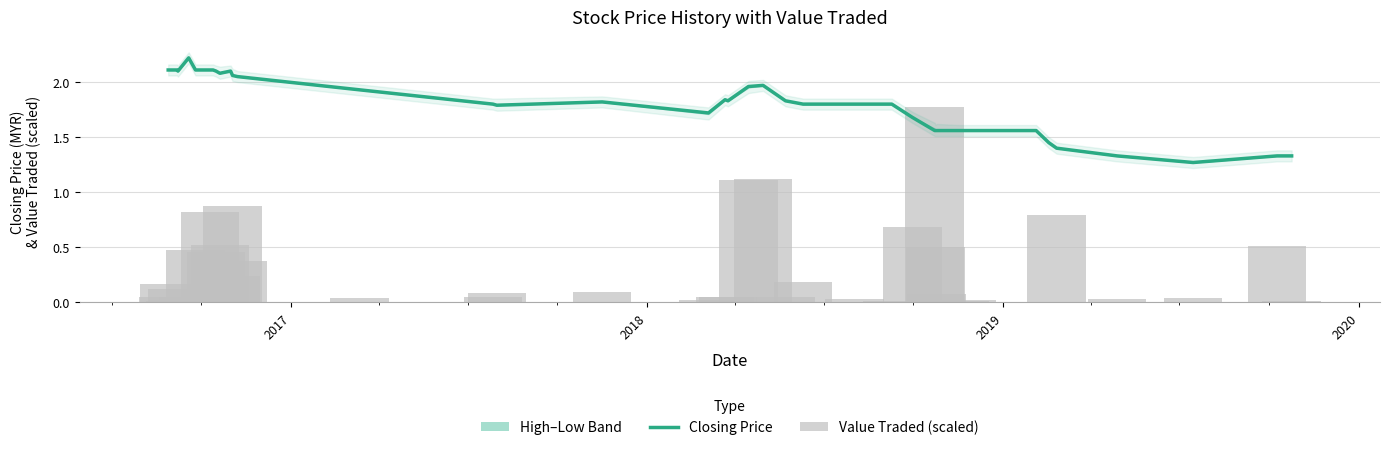

How many groups of bars are there?

40